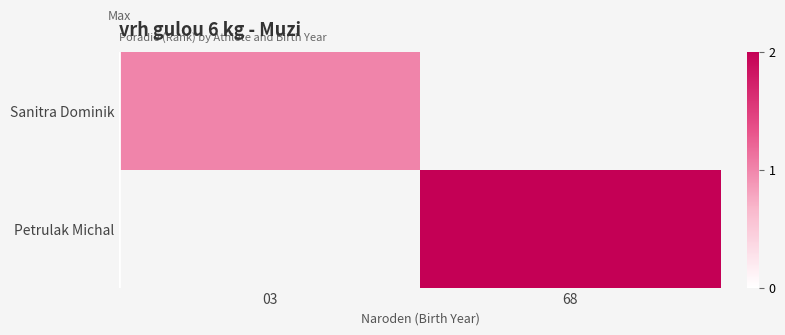

How many categories are shown in the chart?

2